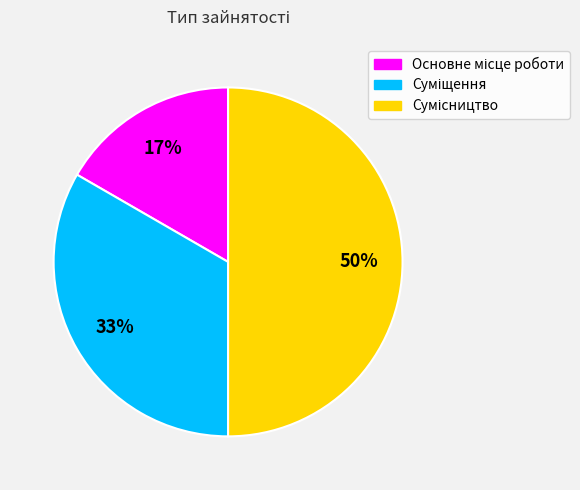

Count the number of slices in the pie.

3